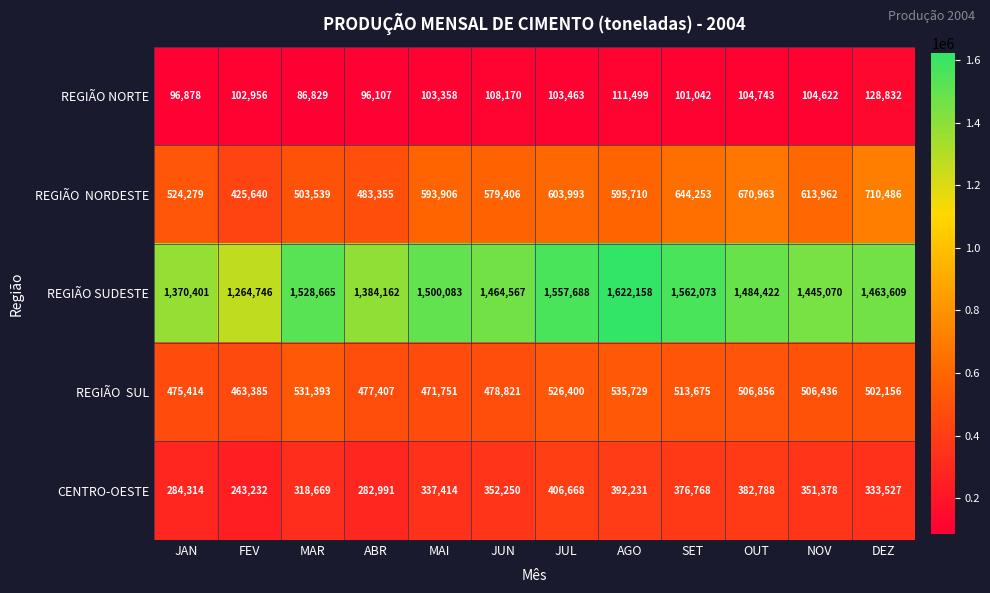

What is the spread (max minus min) of values at OUT?

1379679